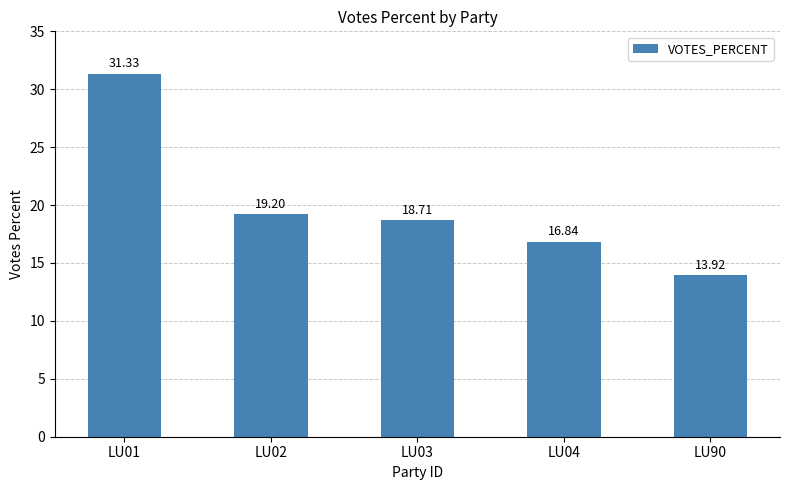

At which label does the data first exceed 18?

LU01